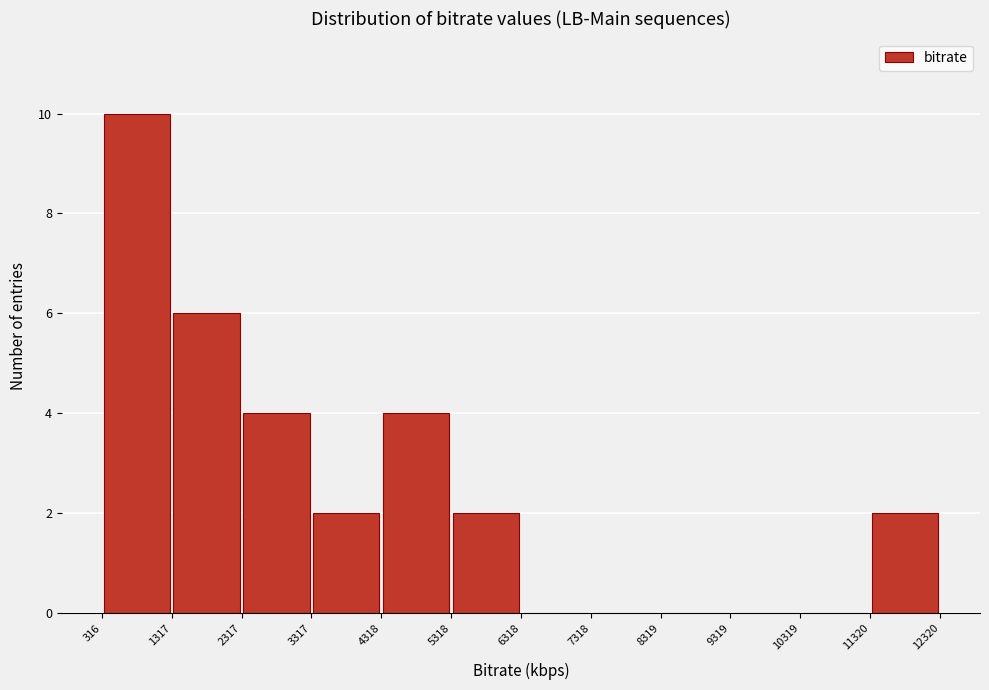

Over which range of the x-axis is the bar tallest?

316 to 1317